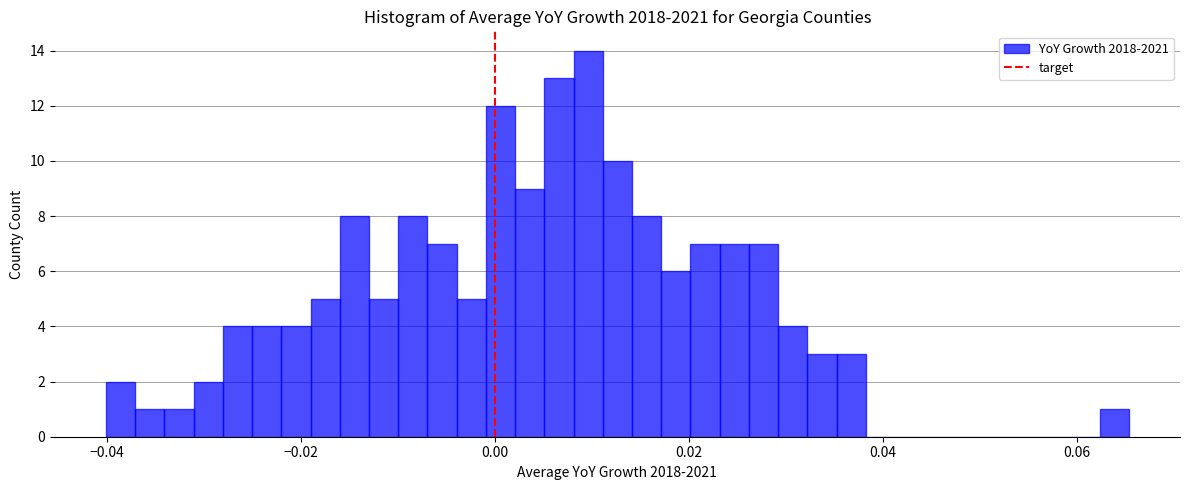

Read against the x-axis, roughly where is the centre of the tallest bar?

0.010